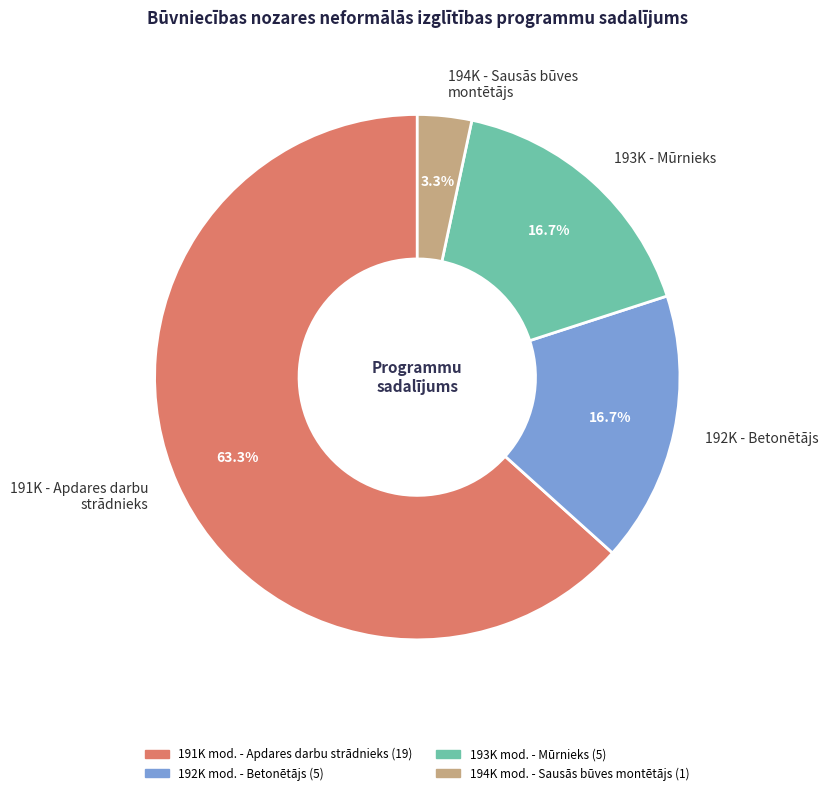

Which slice is the largest?

191K - Apdares darbu strādnieks